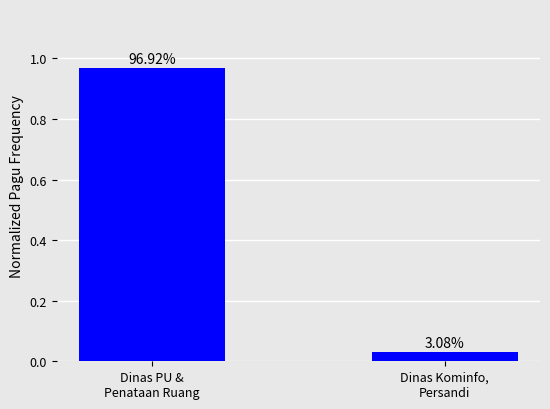

How many bars are there in total?

2